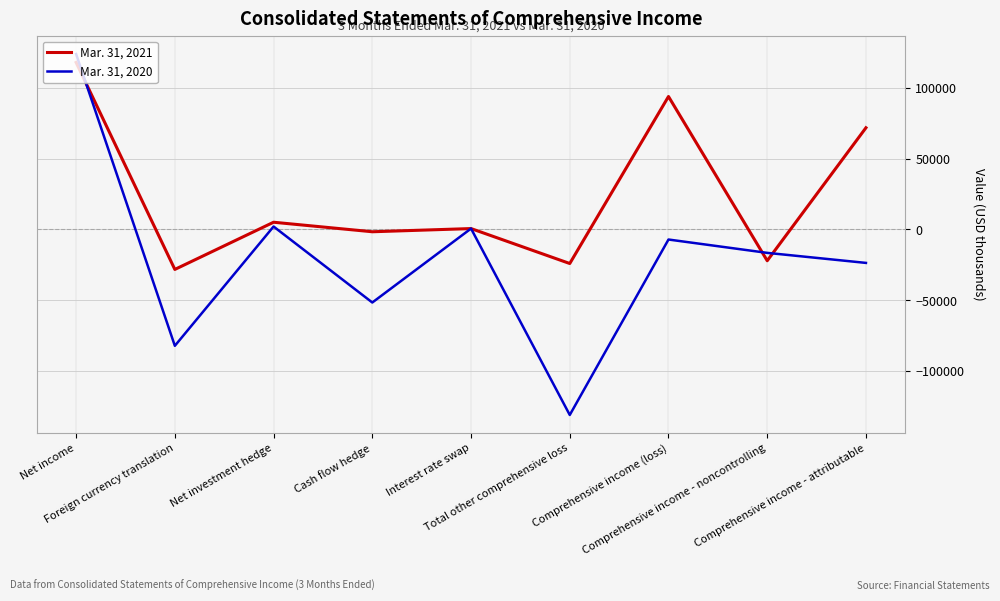

List the series in order of their peak value, highest first.

Mar. 31, 2020, Mar. 31, 2021